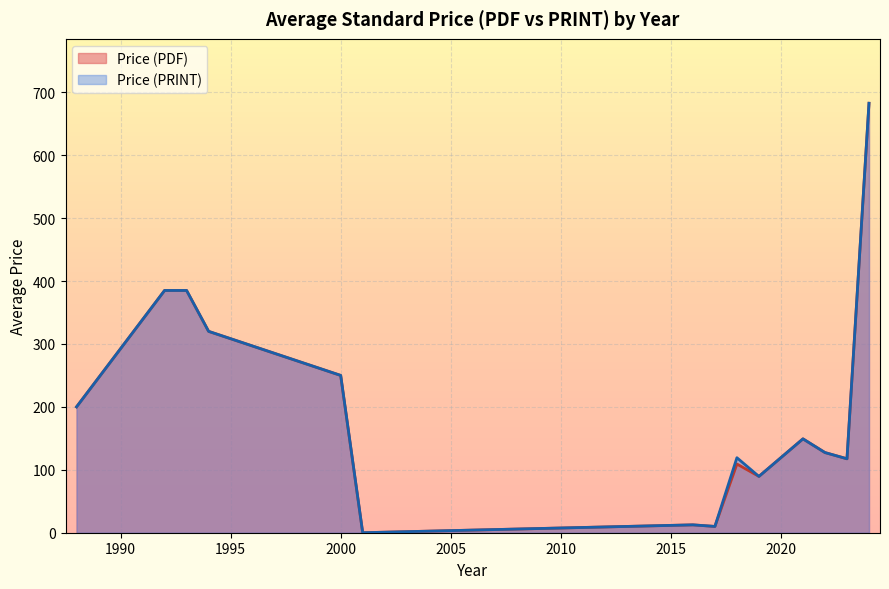

List the series in order of their overall mean, highest first.

Price (PRINT), Price (PDF)